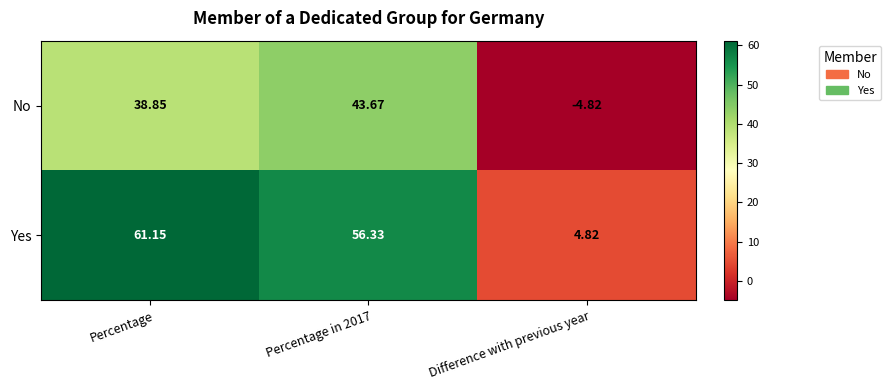

Which category has the lowest value in the No series?

Difference with previous year